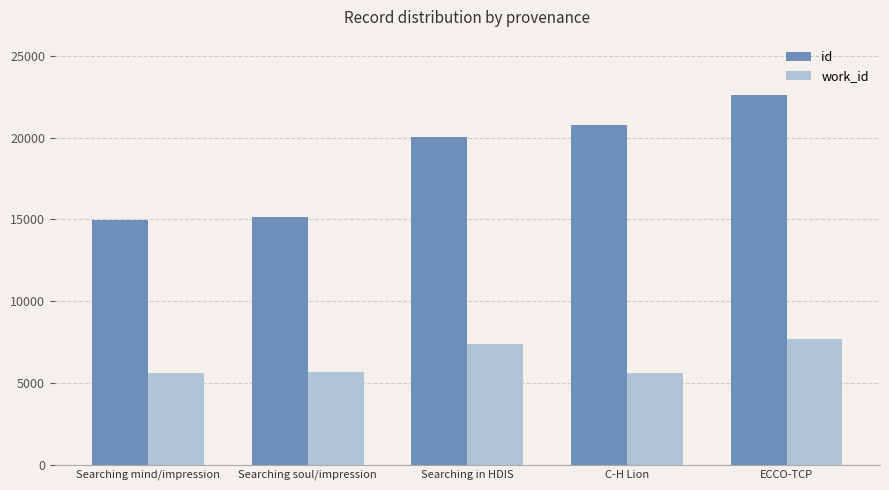

Which series changed the most between C-H Lion and ECCO-TCP?

work_id